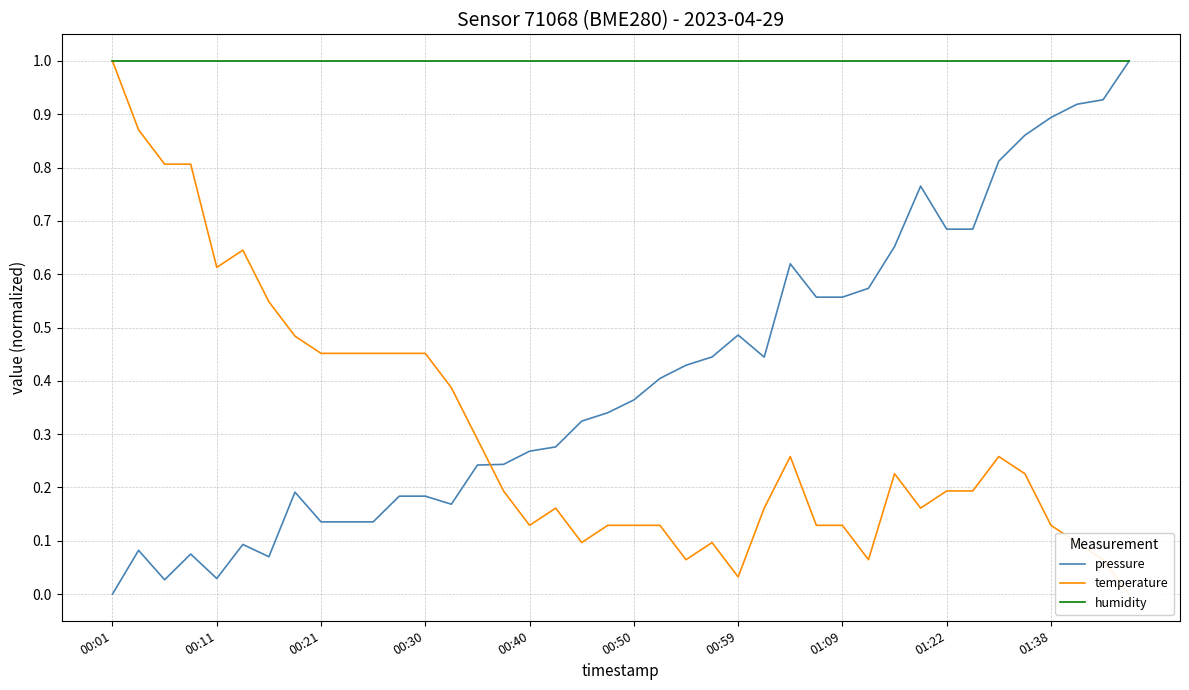

Reading right to left, transcribe all the data shown in this chart.

pressure: 1.0	0.9	0.9	0.9	0.9	0.8	0.7	0.7	0.8	0.7	0.6	0.6	0.6	0.6	0.4	0.5	0.4	0.4	0.4	0.4	0.3	0.3	0.3	0.3	0.2	0.2	0.2	0.2	0.2	0.1	0.1	0.1	0.2	0.1	0.1	0.0	0.1	0.0	0.1	0.0
temperature: 0.0	0.1	0.1	0.1	0.2	0.3	0.2	0.2	0.2	0.2	0.1	0.1	0.1	0.3	0.2	0.0	0.1	0.1	0.1	0.1	0.1	0.1	0.2	0.1	0.2	0.3	0.4	0.5	0.5	0.5	0.5	0.5	0.5	0.5	0.6	0.6	0.8	0.8	0.9	1.0
humidity: 1.0	1.0	1.0	1.0	1.0	1.0	1.0	1.0	1.0	1.0	1.0	1.0	1.0	1.0	1.0	1.0	1.0	1.0	1.0	1.0	1.0	1.0	1.0	1.0	1.0	1.0	1.0	1.0	1.0	1.0	1.0	1.0	1.0	1.0	1.0	1.0	1.0	1.0	1.0	1.0